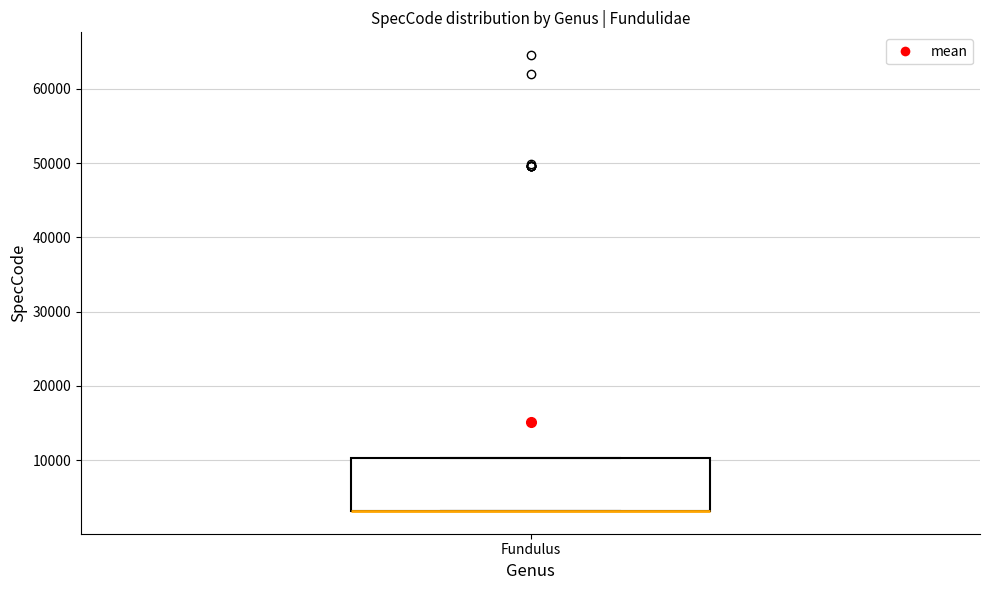

Read this box plot against the y-axis: the position of the median line, the range covered by the box, and the ends of both whiskers. The values are not printed on the chart, so give them approximately, as read against the axis.

median 3000 (drawn on the box's lower edge), box 3000 to 10000, whiskers 3000 to 10000